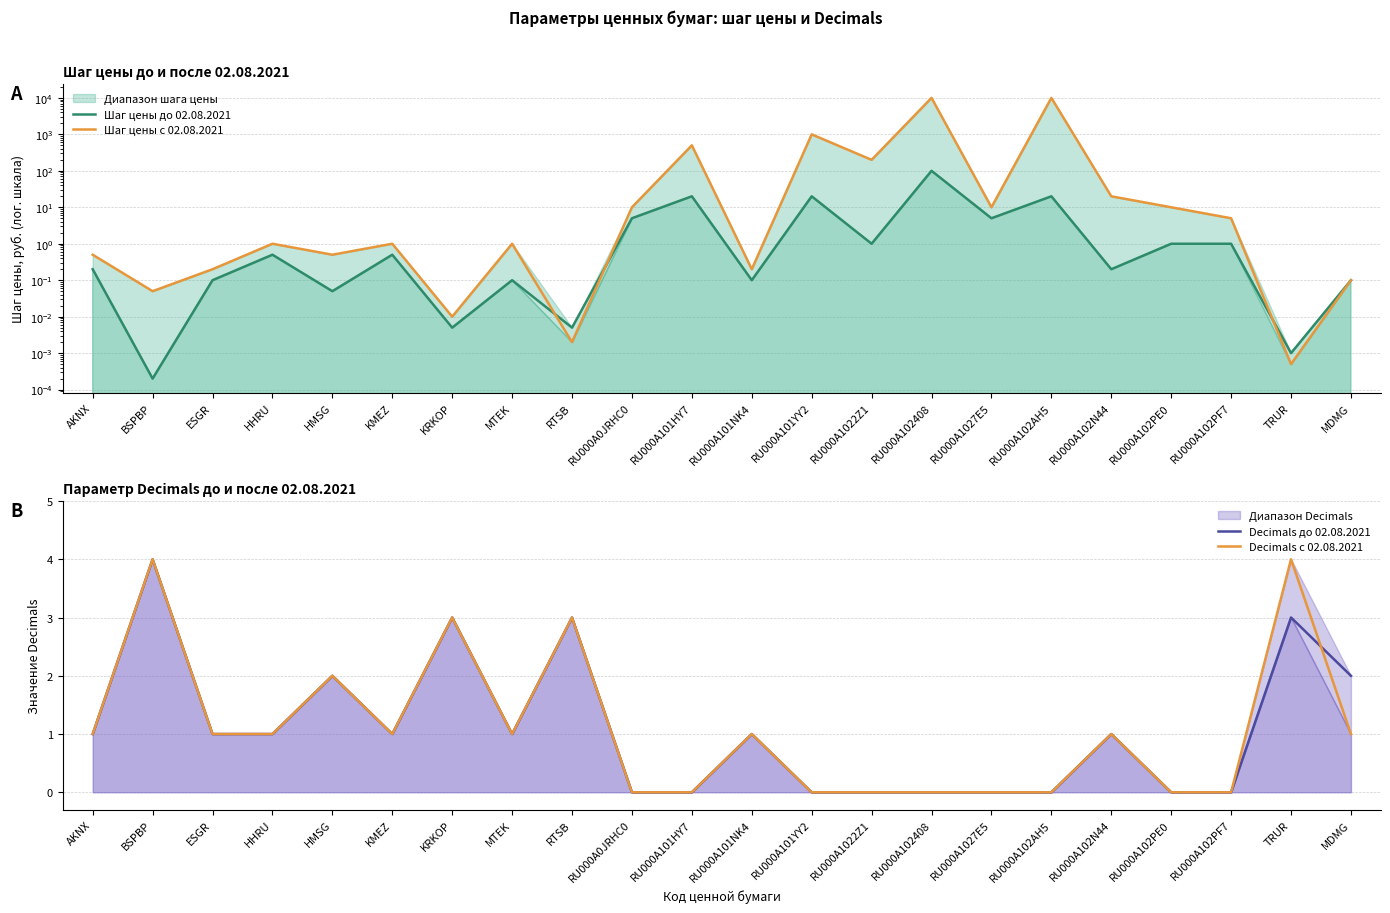

What is the label of the 22nd point from the right?

AKNX